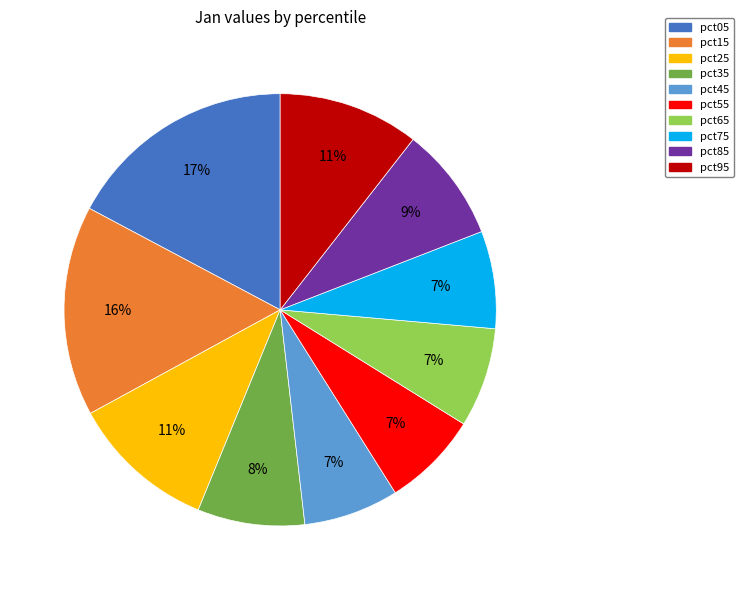

What is the largest slice in the pie chart?

pct05